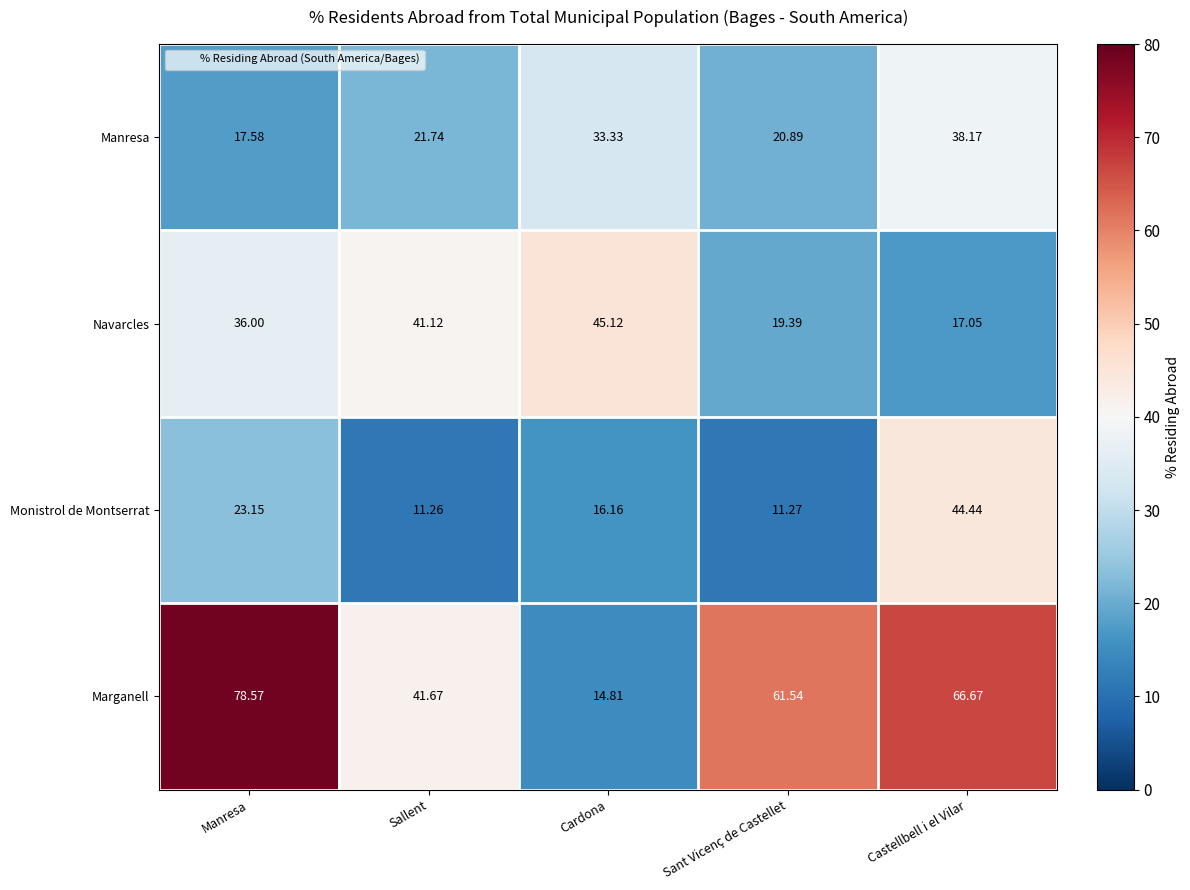

What is the maximum value shown in the chart?

78.6